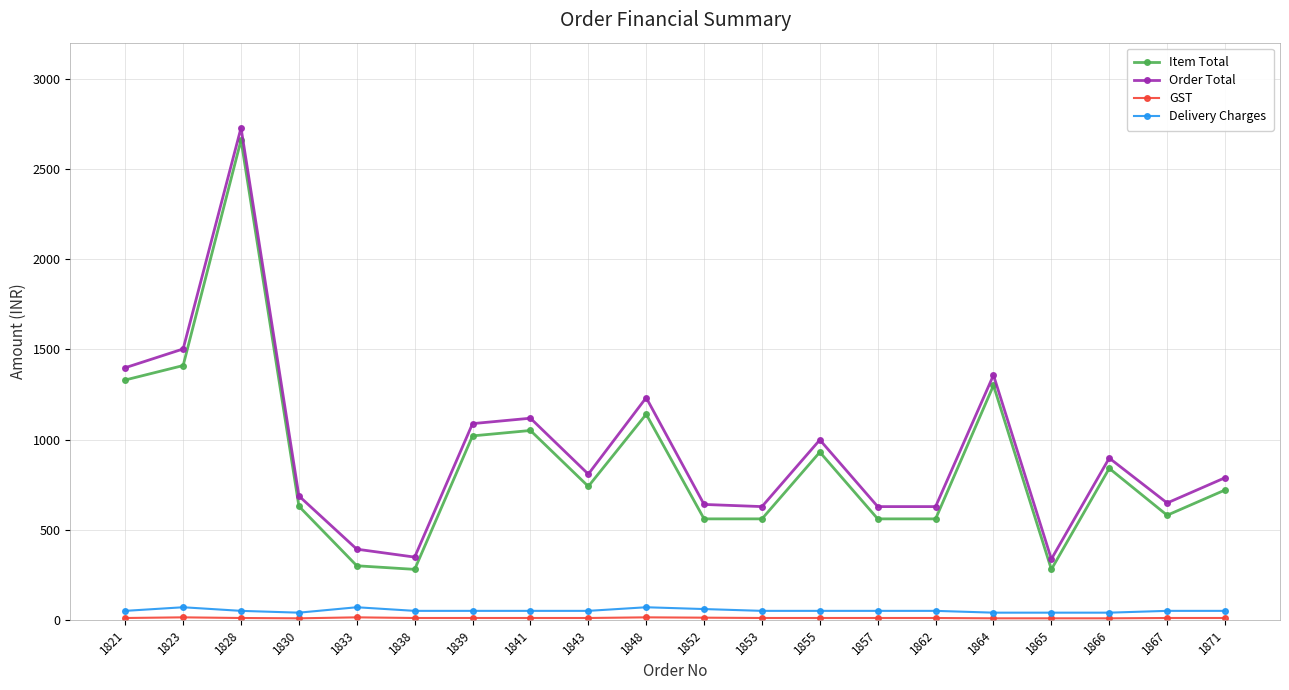

Between 1841 and 1866, which series saw the biggest shift?

Order Total